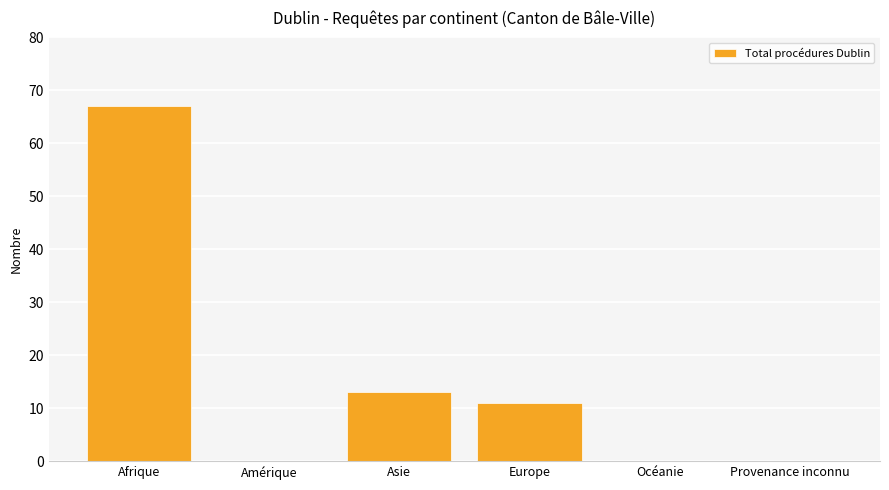

Which category has the highest value across all series?

Afrique